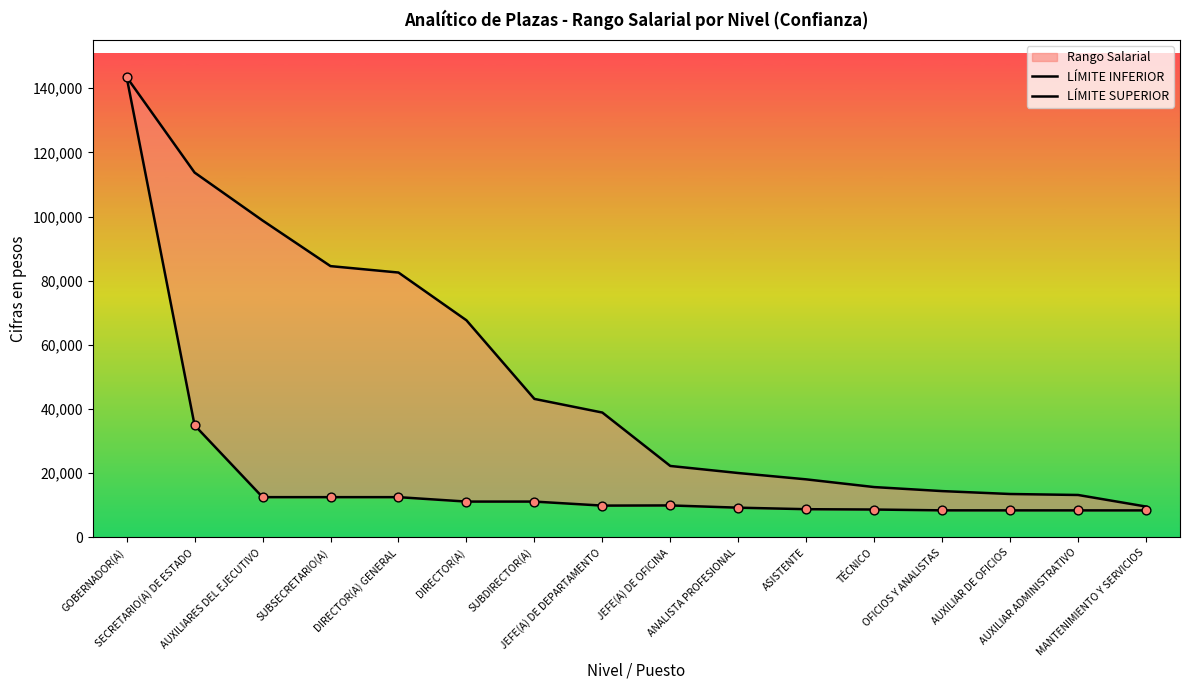

Which series has the widest spread of Y values?

LÍMITE INFERIOR